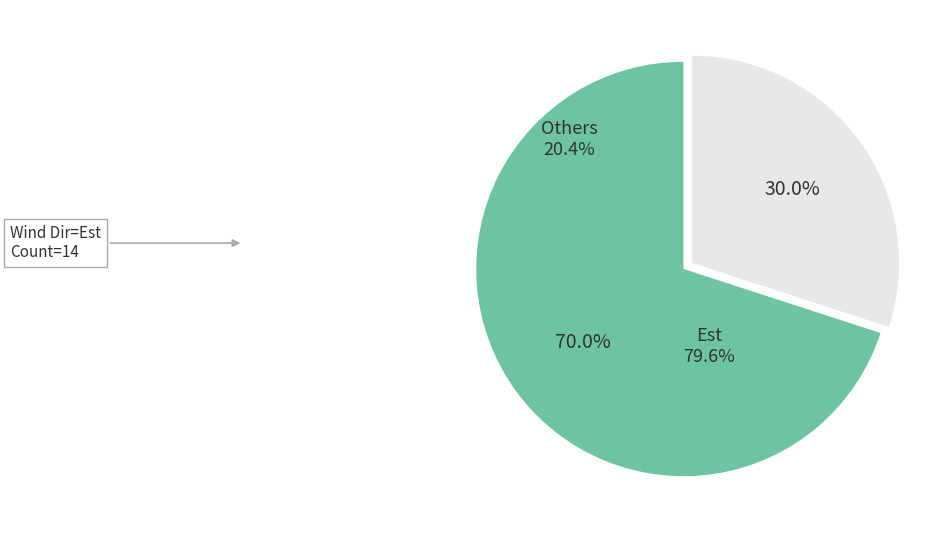

How much of the chart is everything except Others?

70.0%